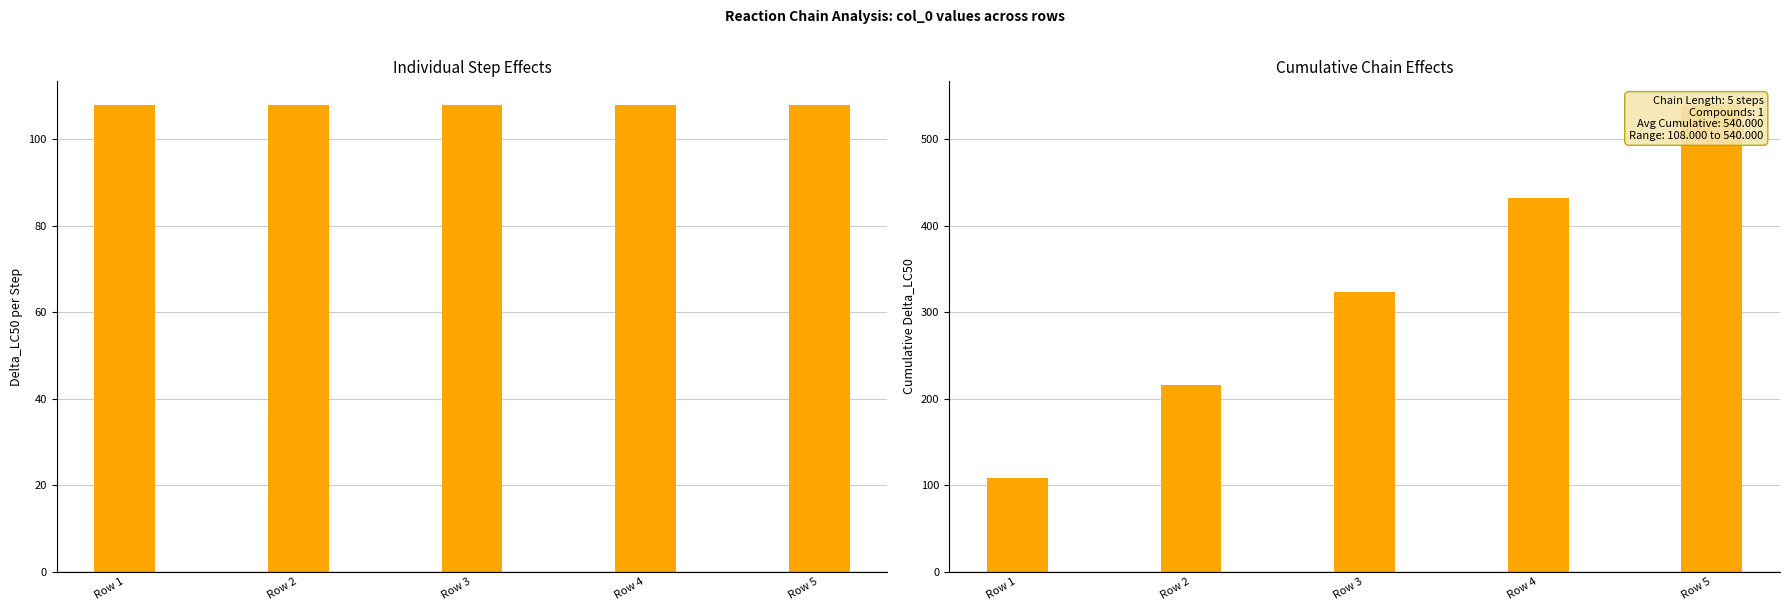

True or false: col_0 cumulative has a value of 216 at Row 2.

True